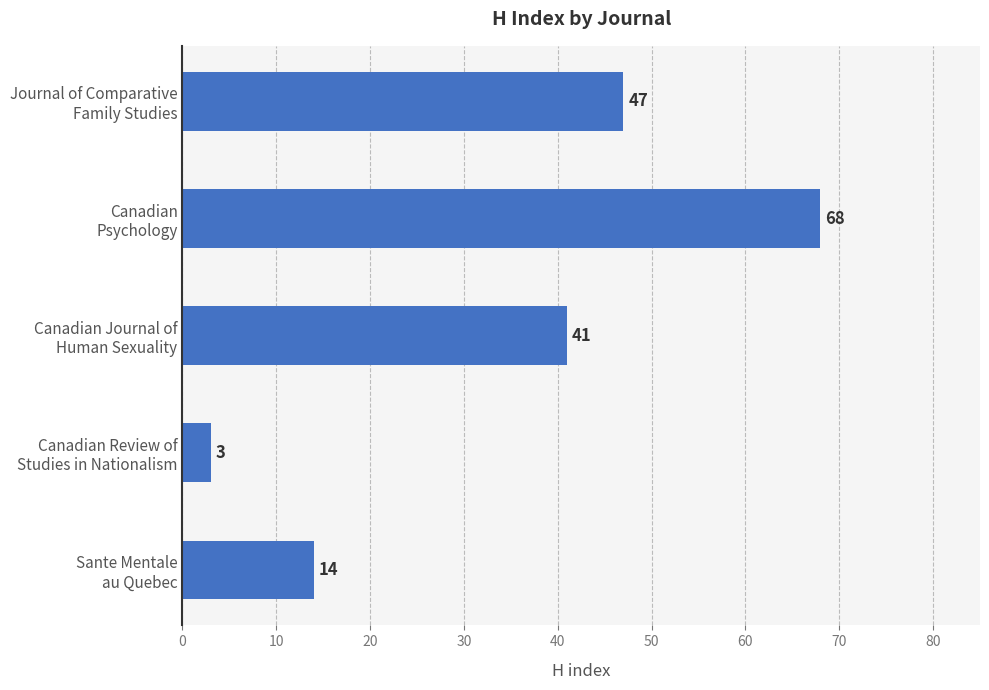

What is the value of the 2nd bar from the top?

68